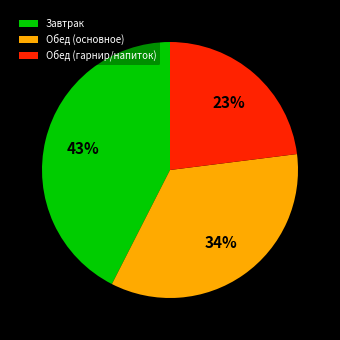

Is there a majority slice in this chart?

No